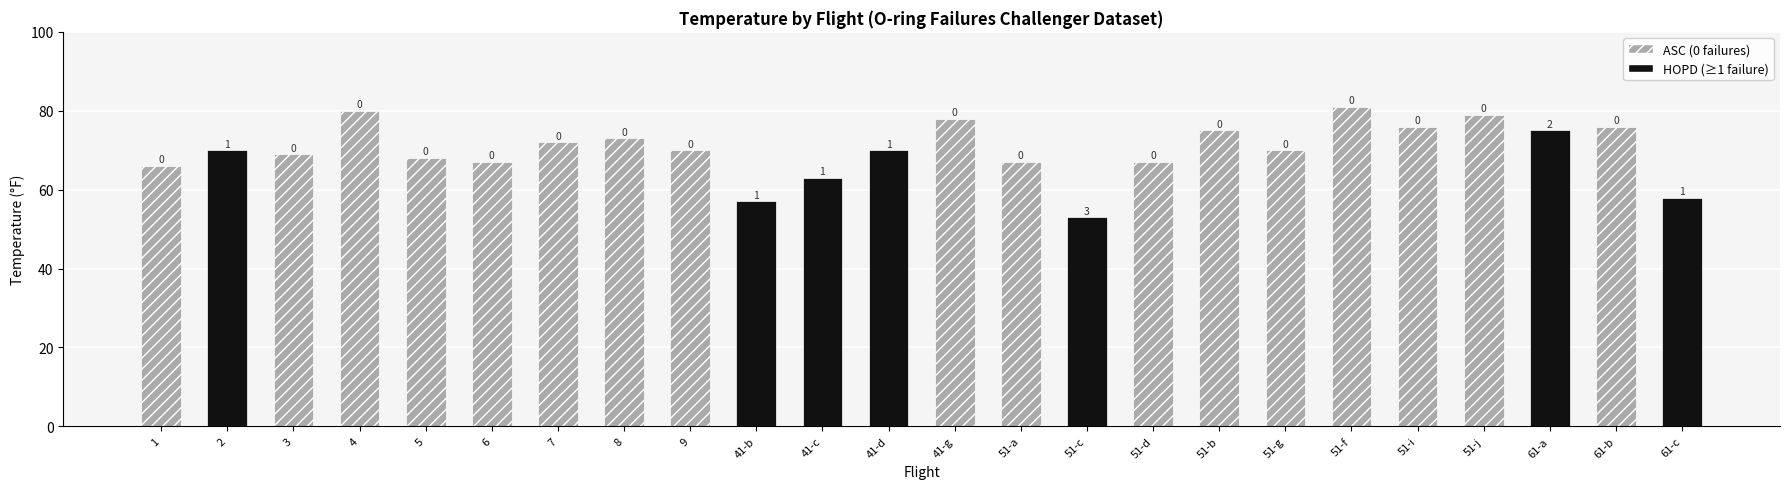

What is the difference between the second highest and second lowest values?

23